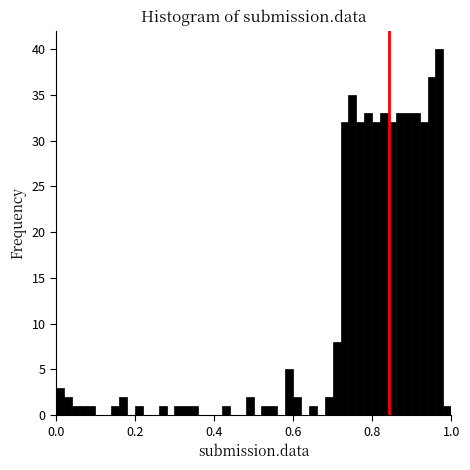

Read against the x-axis, roughly where is the centre of the tallest bar?

0.98